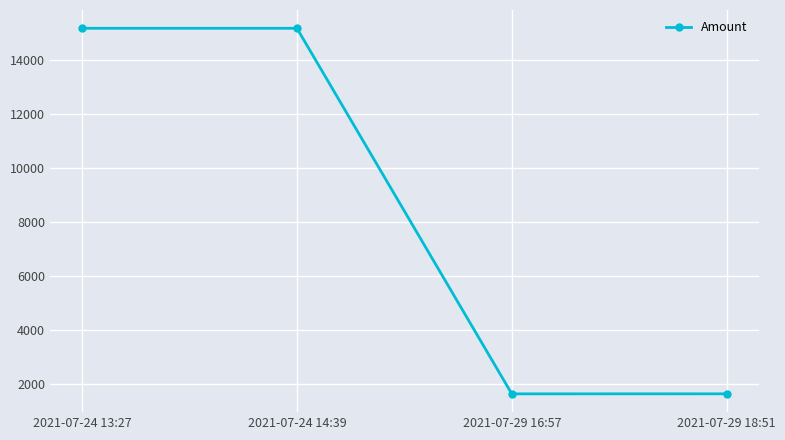

Is this an area chart (filled region under the line)?

No